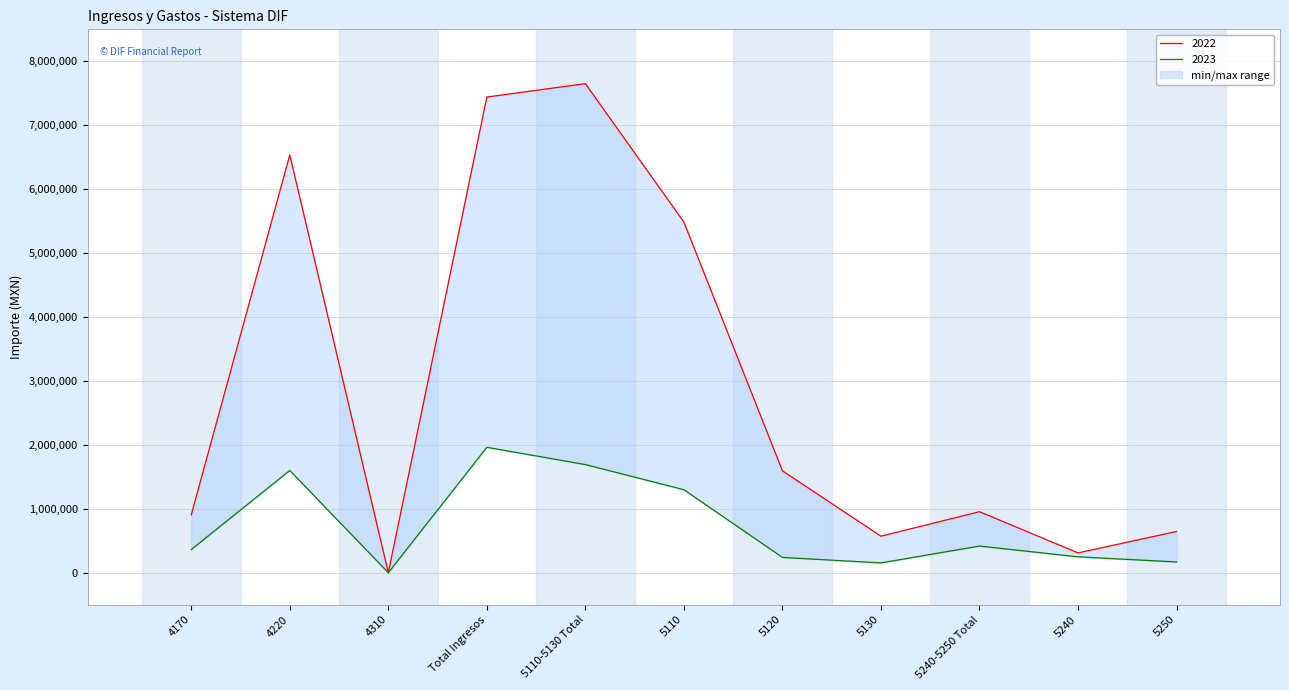

The value of 2022 at 5130 is 571458.4. True or false?

True